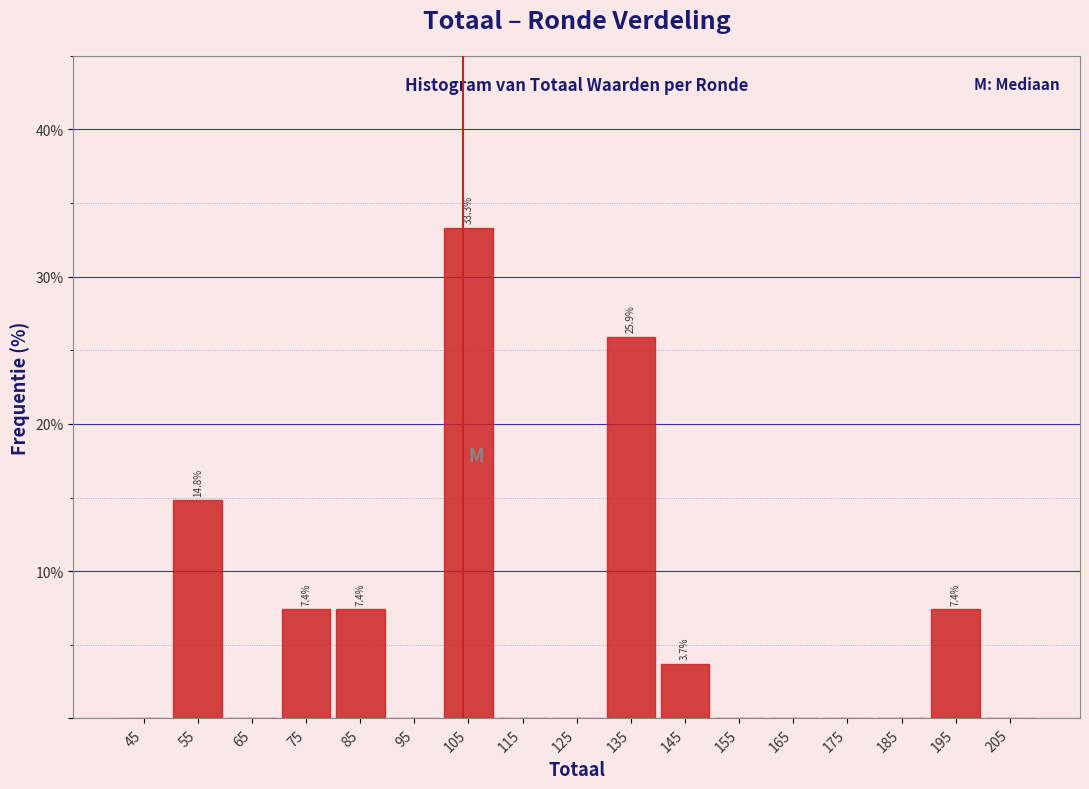

Over which range of the x-axis is the bar tallest?

100 to 110